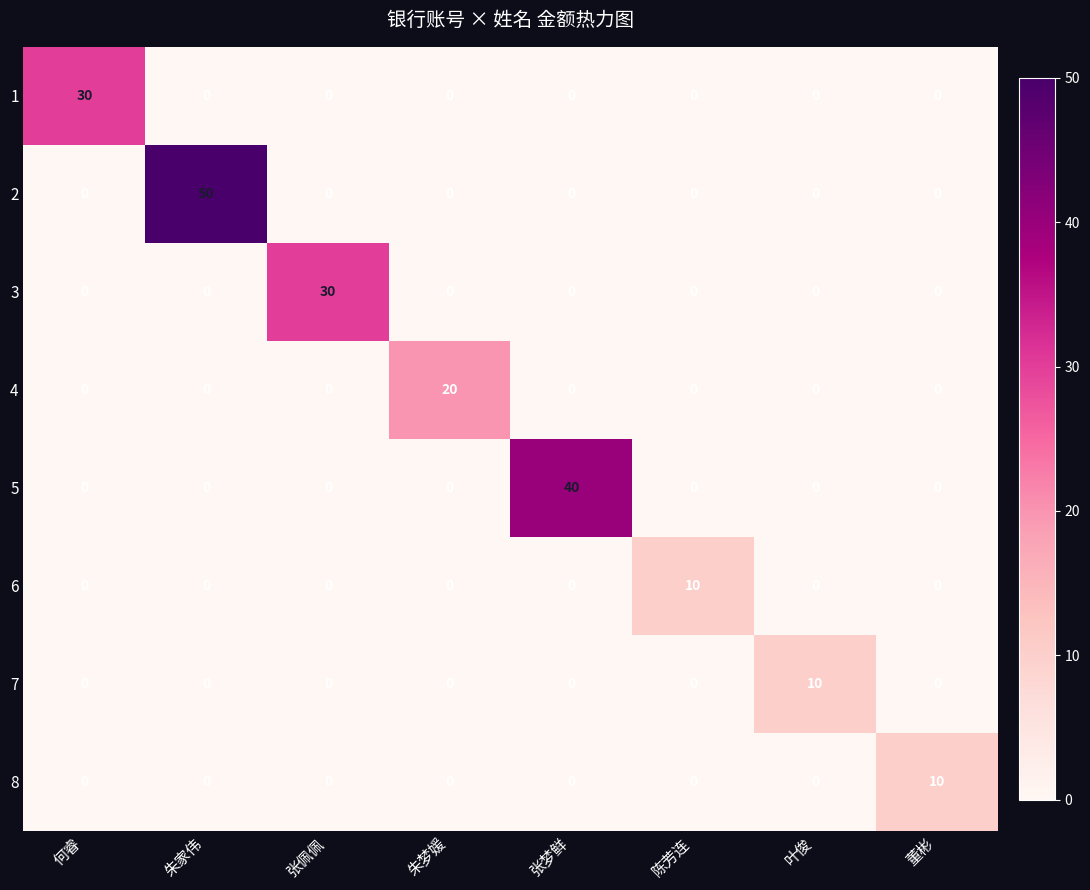

The value of 3 at 陈芳连 is 0. True or false?

True